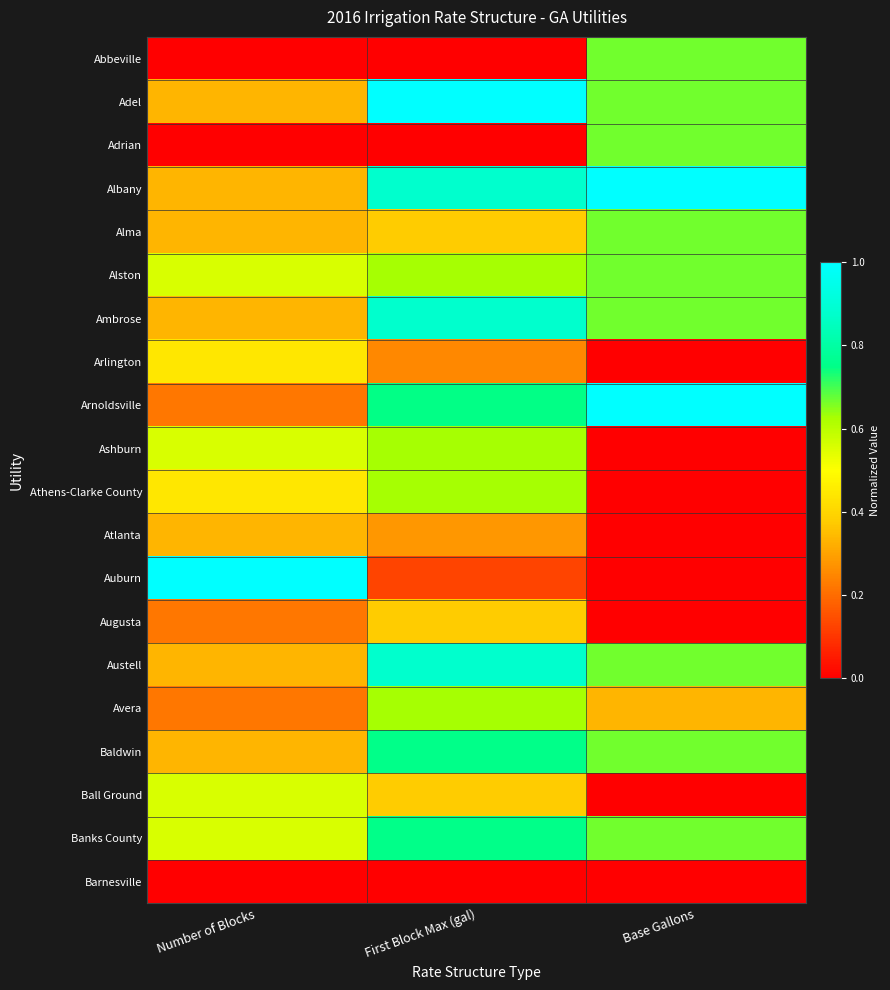

Rank the series by their maximum value, from lowest to highest.

Barnesville, Atlanta, Augusta, Arlington, Ball Ground, Ashburn, Athens-Clarke County, Avera, Abbeville, Adrian, Alma, Alston, Baldwin, Banks County, Ambrose, Austell, Adel, Albany, Arnoldsville, Auburn